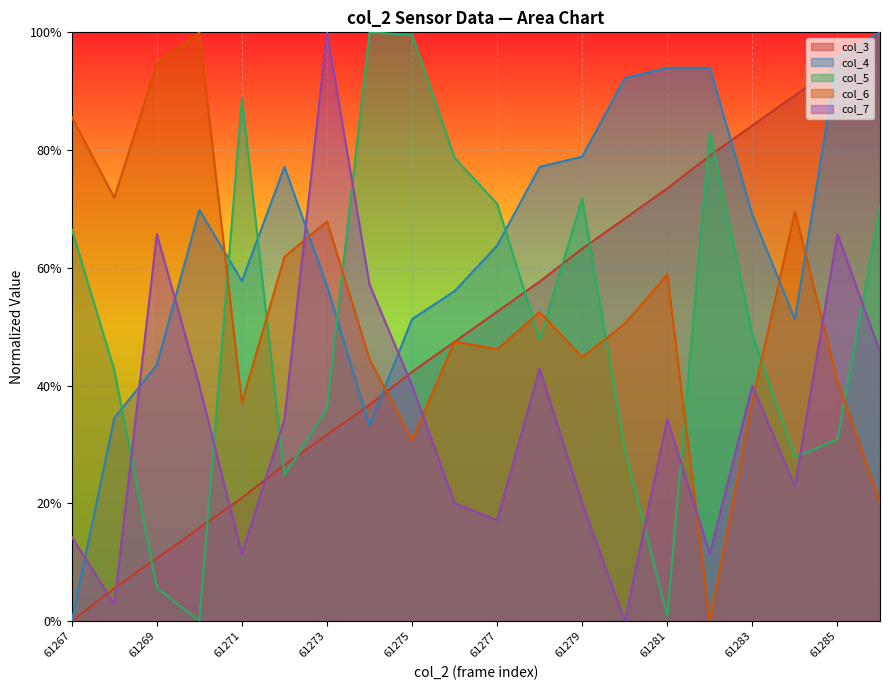

In col_5, how many points are higher than both neighbors (excluding endpoints)?

4